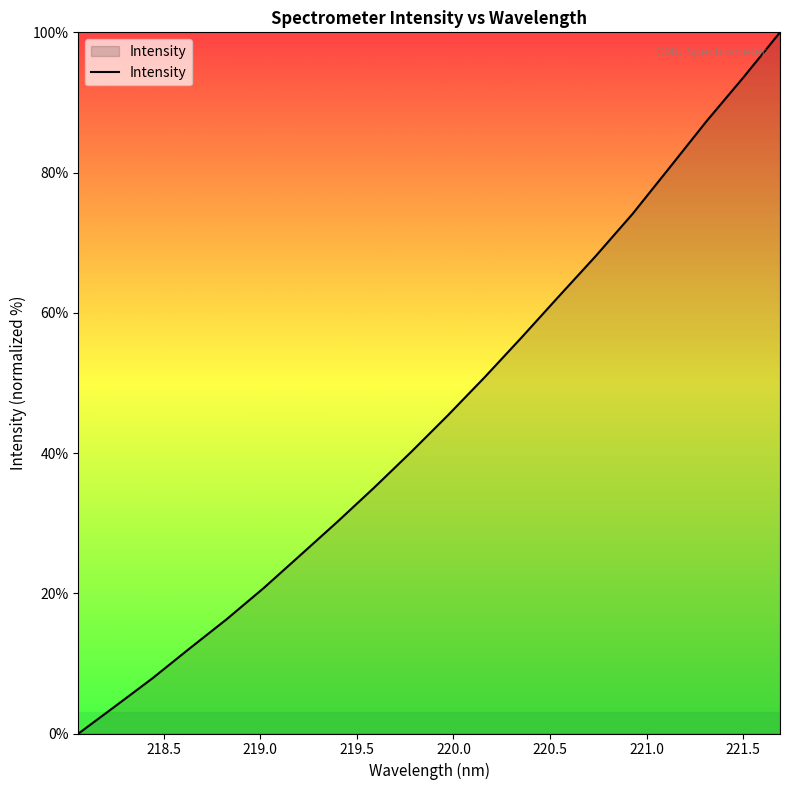

What is the maximum value shown in the chart?

100.0